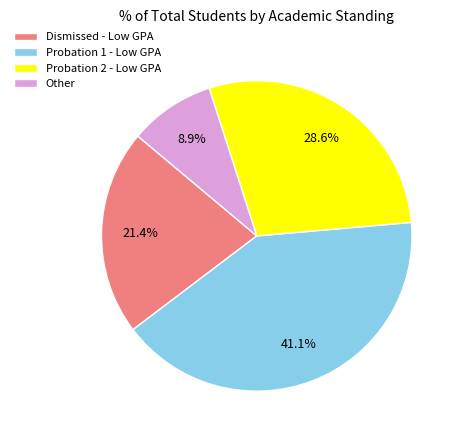

Rank the categories by value from lowest to highest.

Other, Dismissed - Low GPA, Probation 2 - Low GPA, Probation 1 - Low GPA